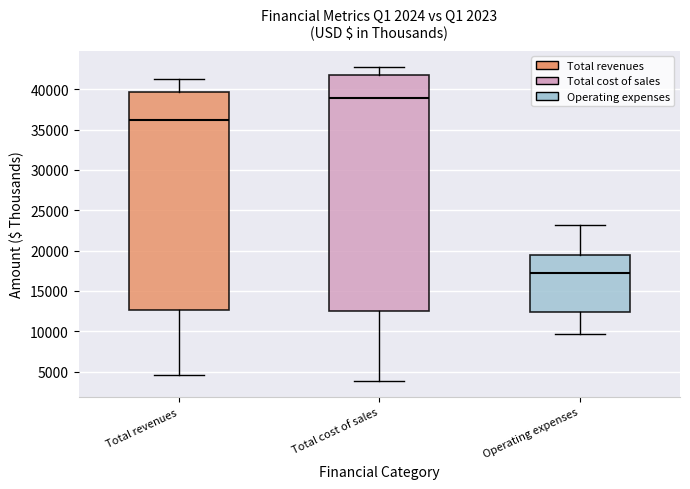

Which box has the lowest median line?

Operating expenses